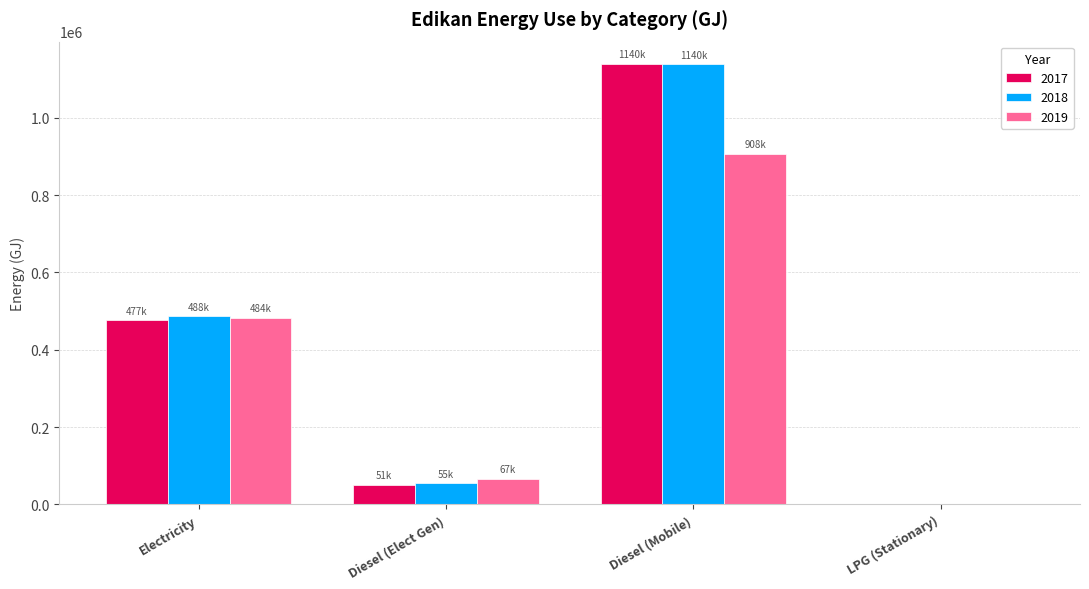

Count the number of categories in the chart.

4